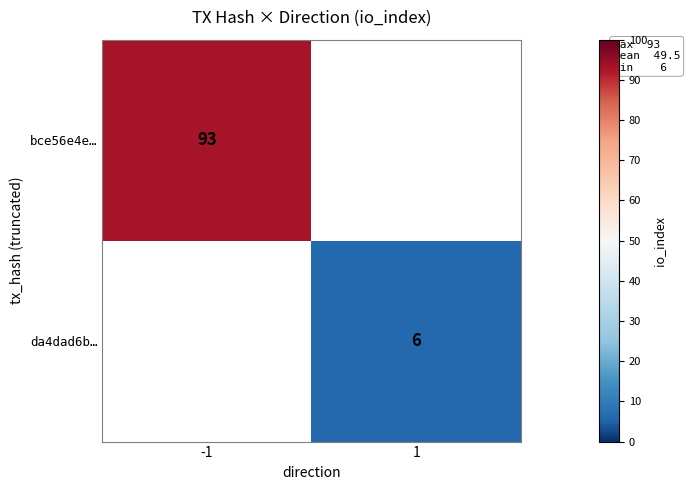

The value of bce56e4e… at -1 is 159. True or false?

False